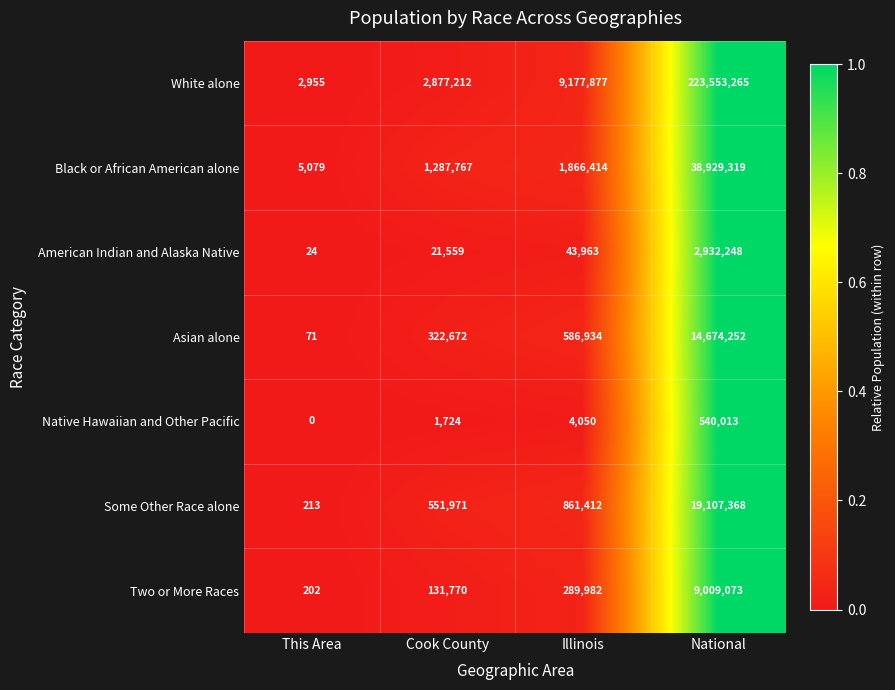

Which series has the widest spread of values?

White alone